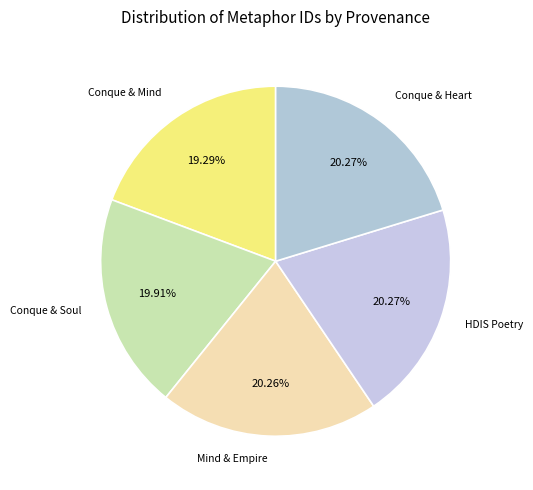

How many segments does this pie chart have?

5